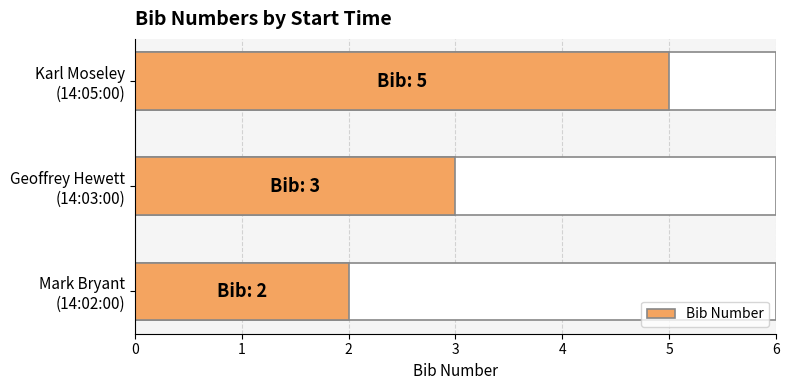

What is the change in value from Geoffrey Hewett (14:03:00) to Karl Moseley (14:05:00)?

+2